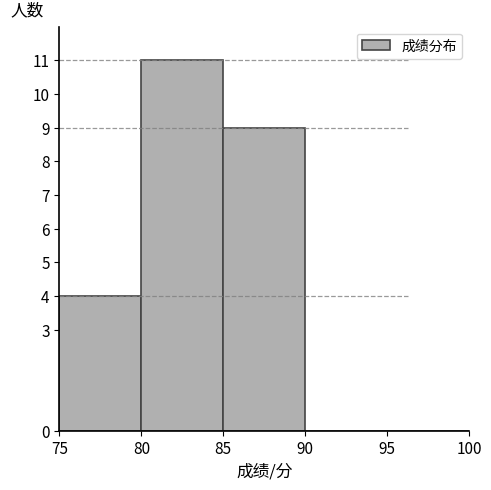

Reading left to right, list every bar in this chart as the range it spans on the x-axis followed by its height. The values are not printed on the chart, so give them approximately, as read against the axis.

75 to 80: 4
80 to 85: 11
85 to 90: 9
90 to 95: 0
95 to 100: 0